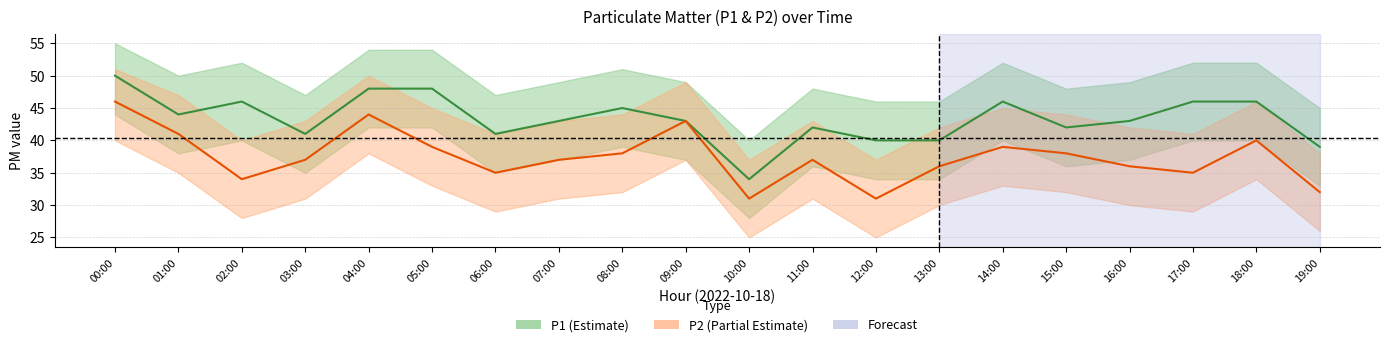

Is it true that P2 equals 43 at 09:00?

True